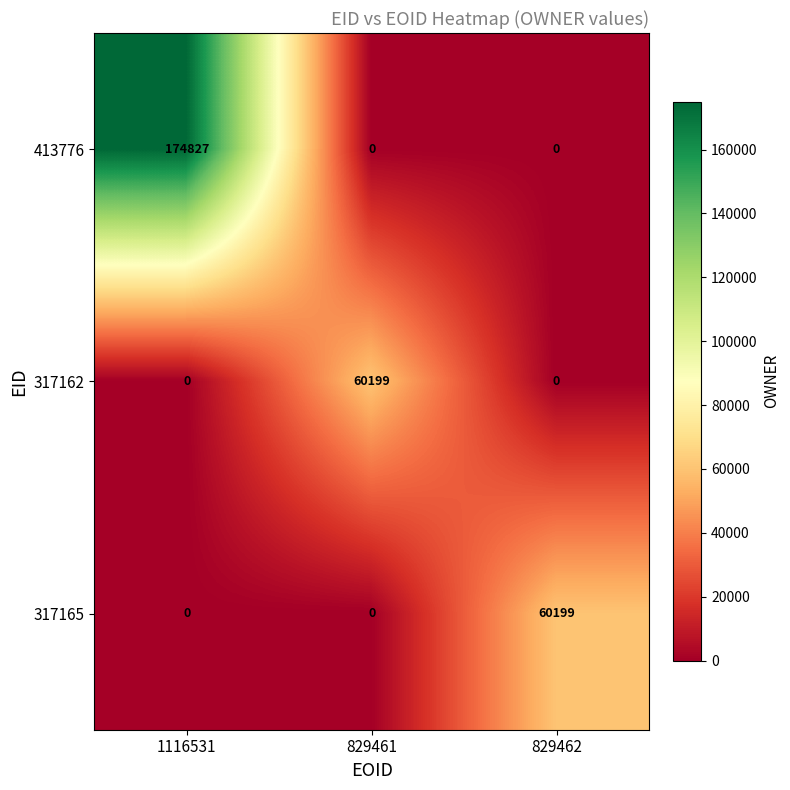

True or false: 413776 has a value of 0 at 829461.

True